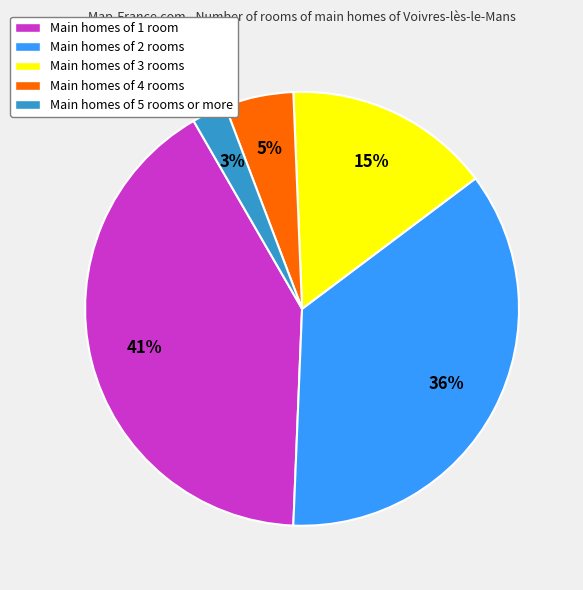

What percentage is the Main homes of 2 rooms slice, to the nearest percent?

36%